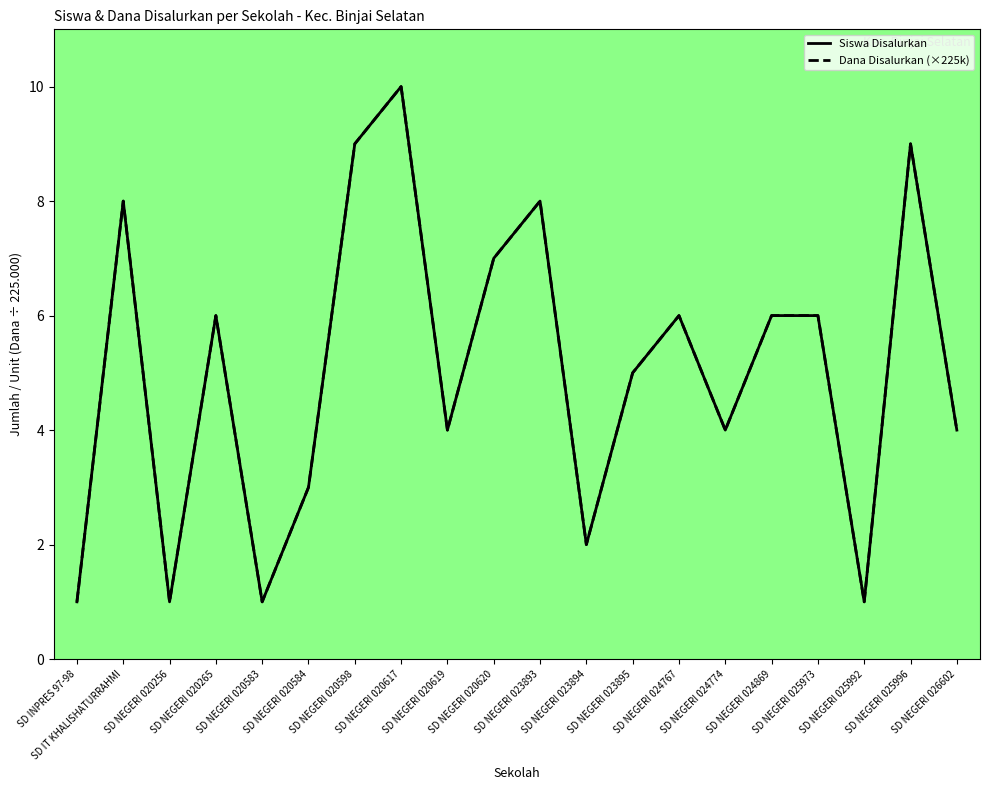

Is this an area chart (filled region under the line)?

No